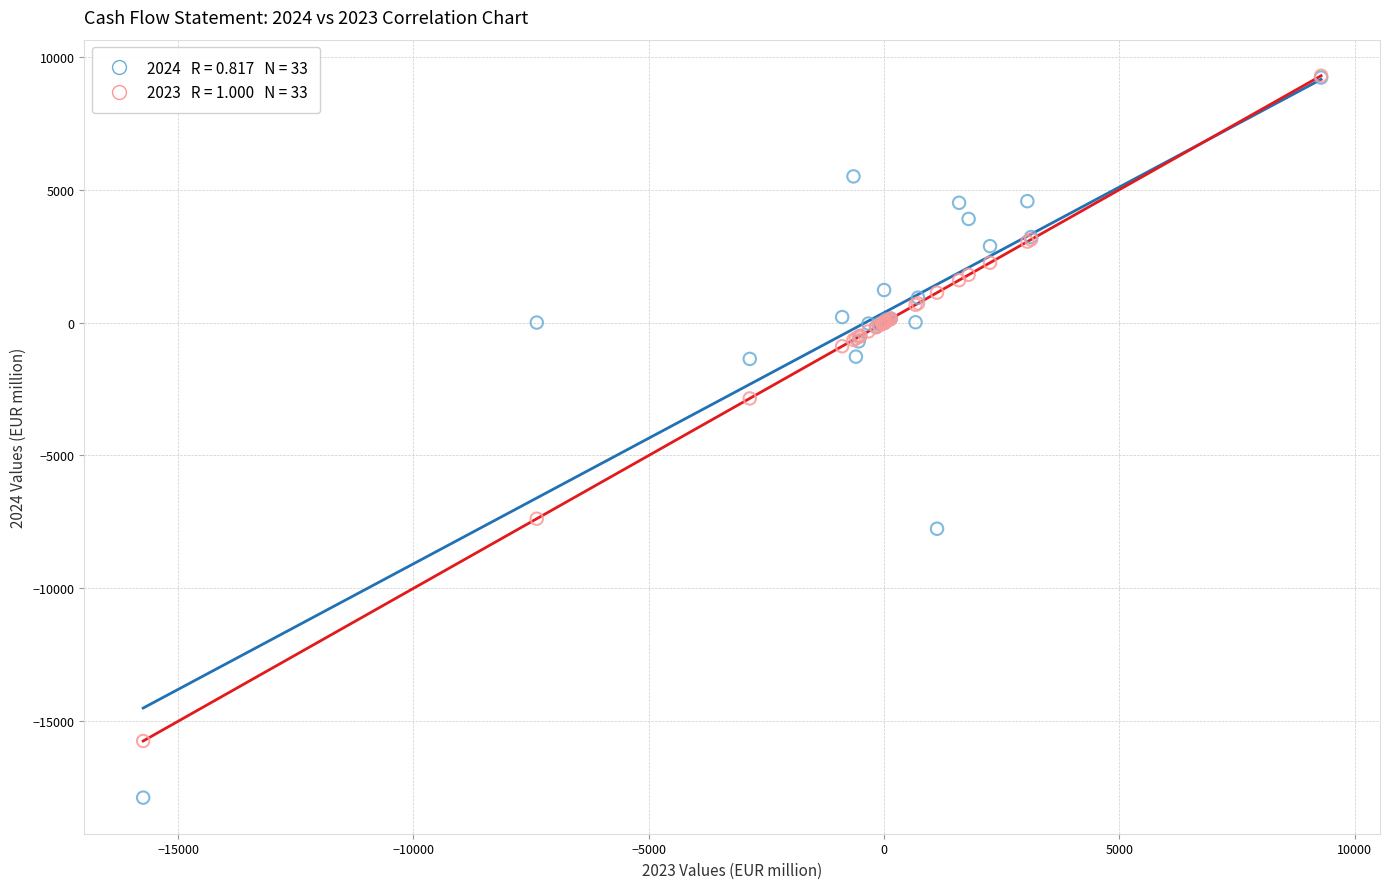

Across all series, what Y value is closest to -4294?

-2854